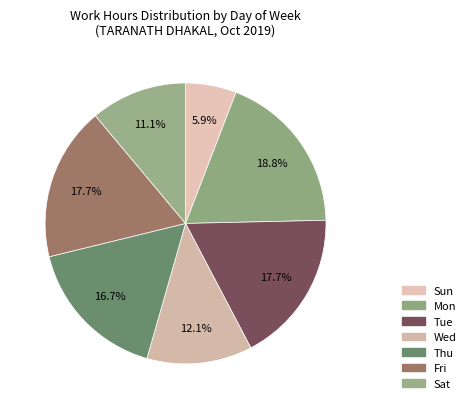

Which has a higher value, Wed or Sun?

Wed